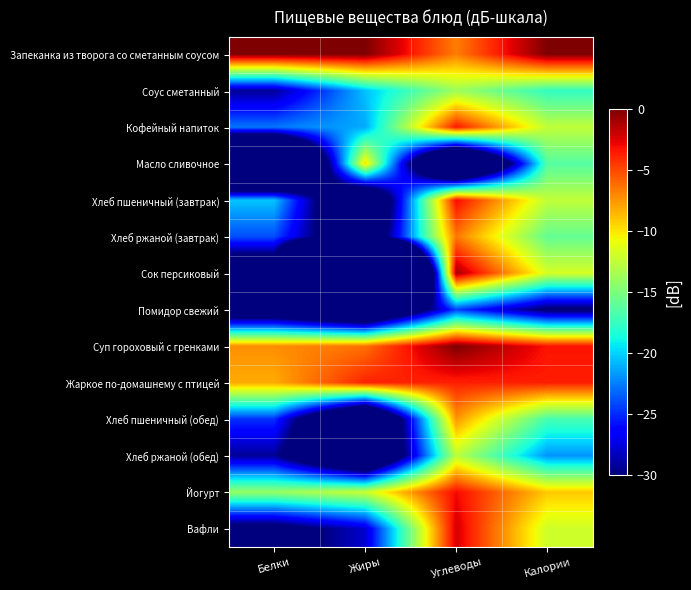

What is the spread (max minus min) of values at Углеводы?

51.1